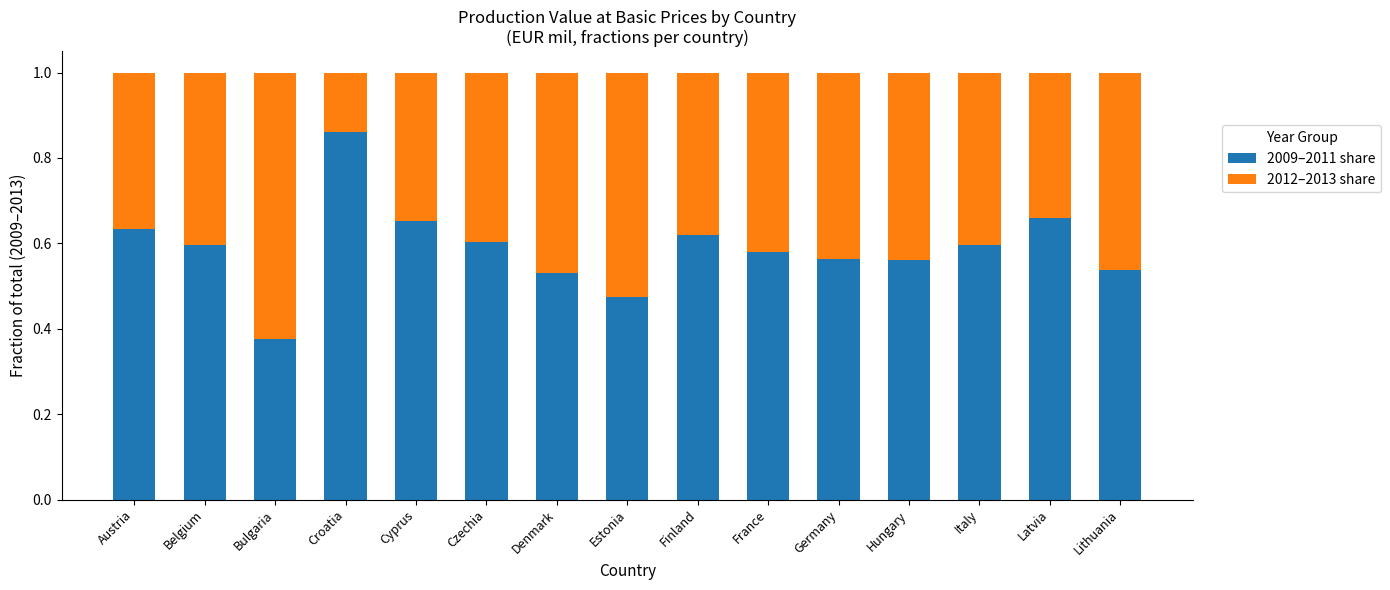

What is the total value across all series at Germany?

1.0